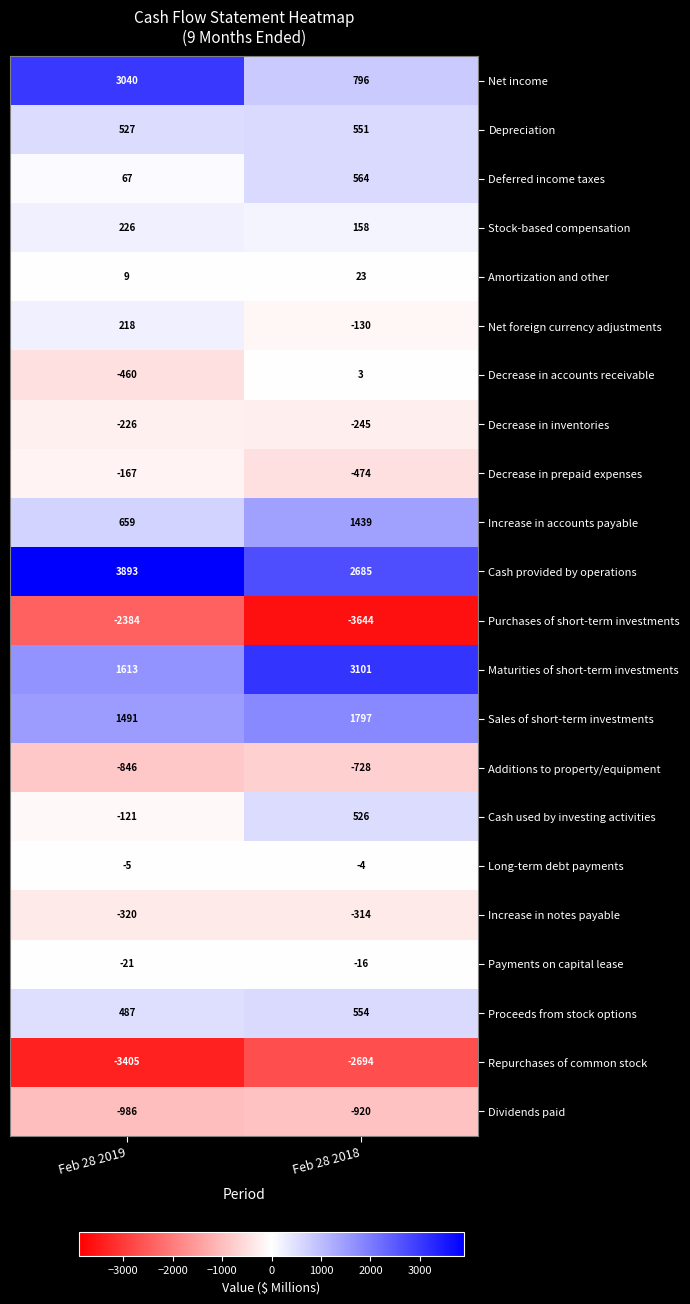

What is the maximum value shown in the chart?

3893